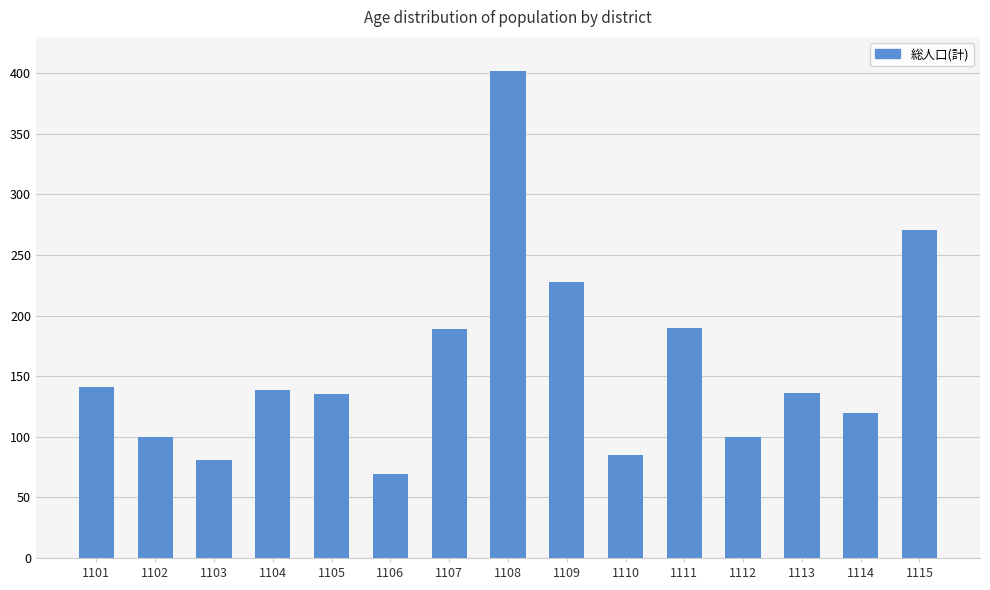

At which label does the data first exceed 136?

1101